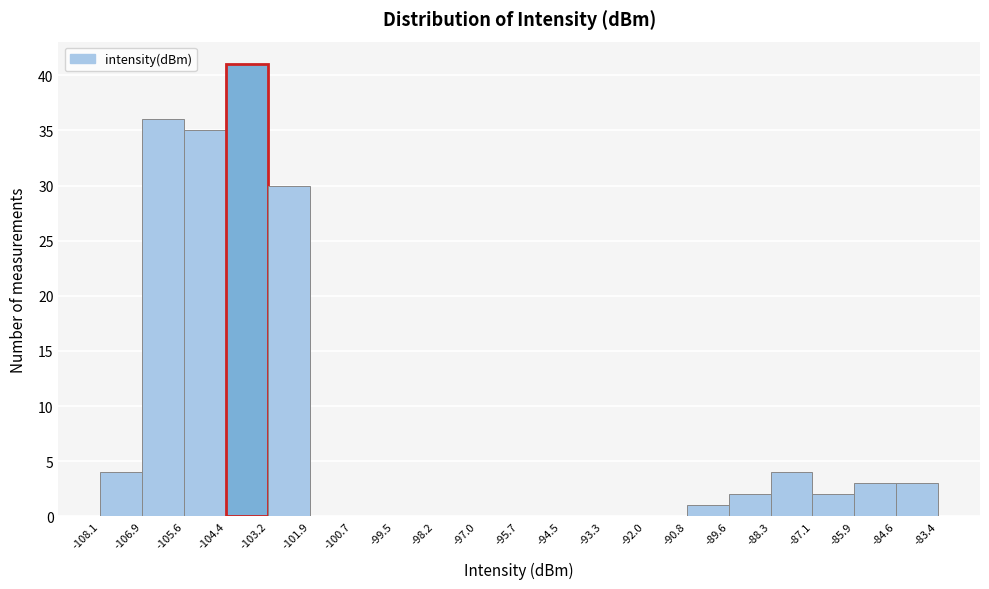

Over which range of the x-axis is the bar tallest?

-104.4 to -103.2